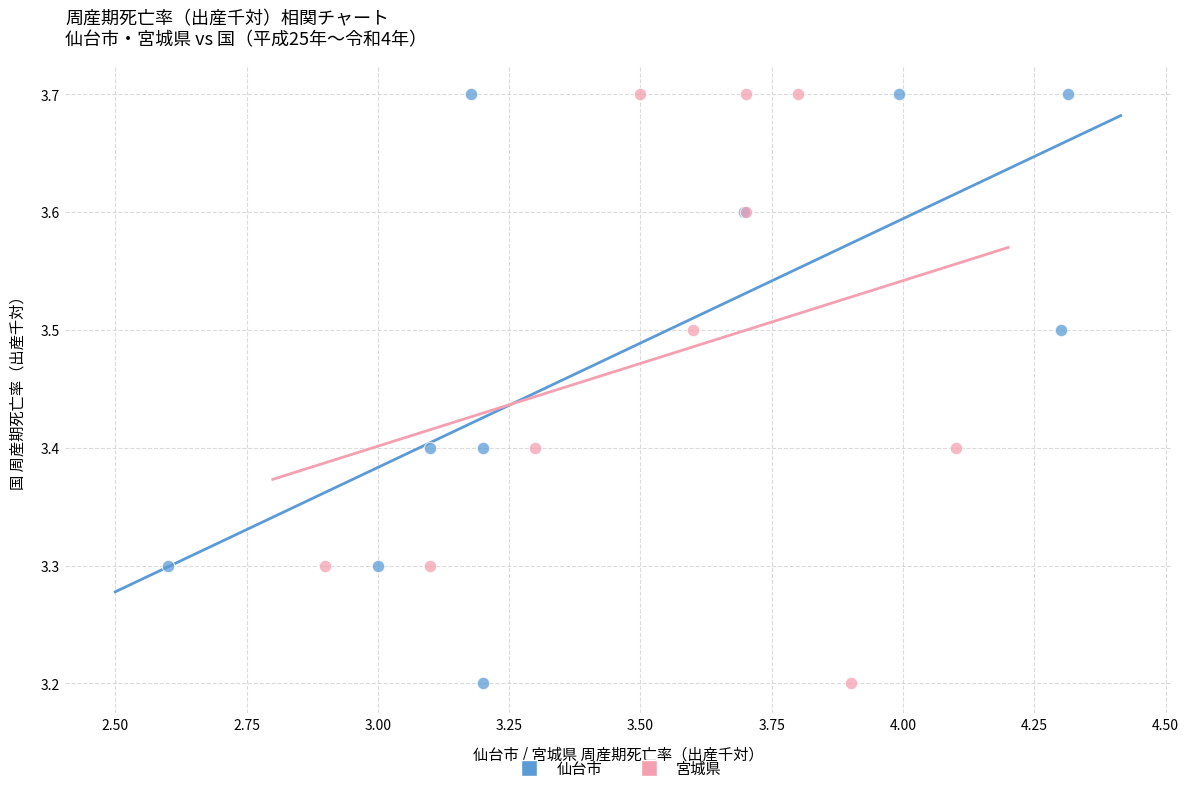

What are all the series names shown in the legend?

仙台市, 宮城県